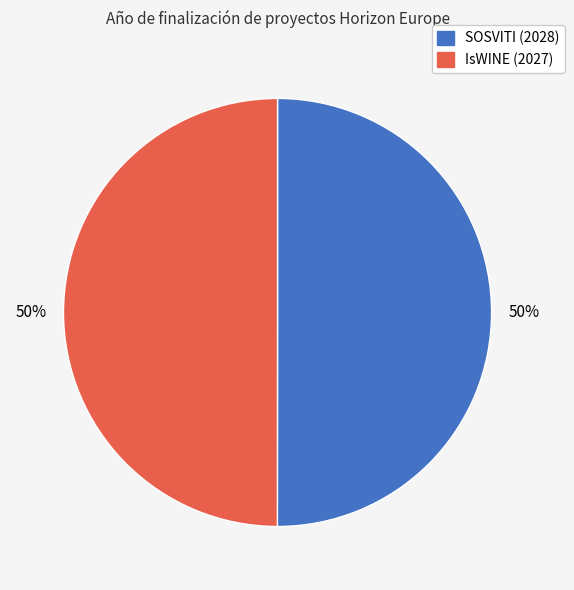

What percentage is the IsWINE (2027) slice, to the nearest percent?

50%